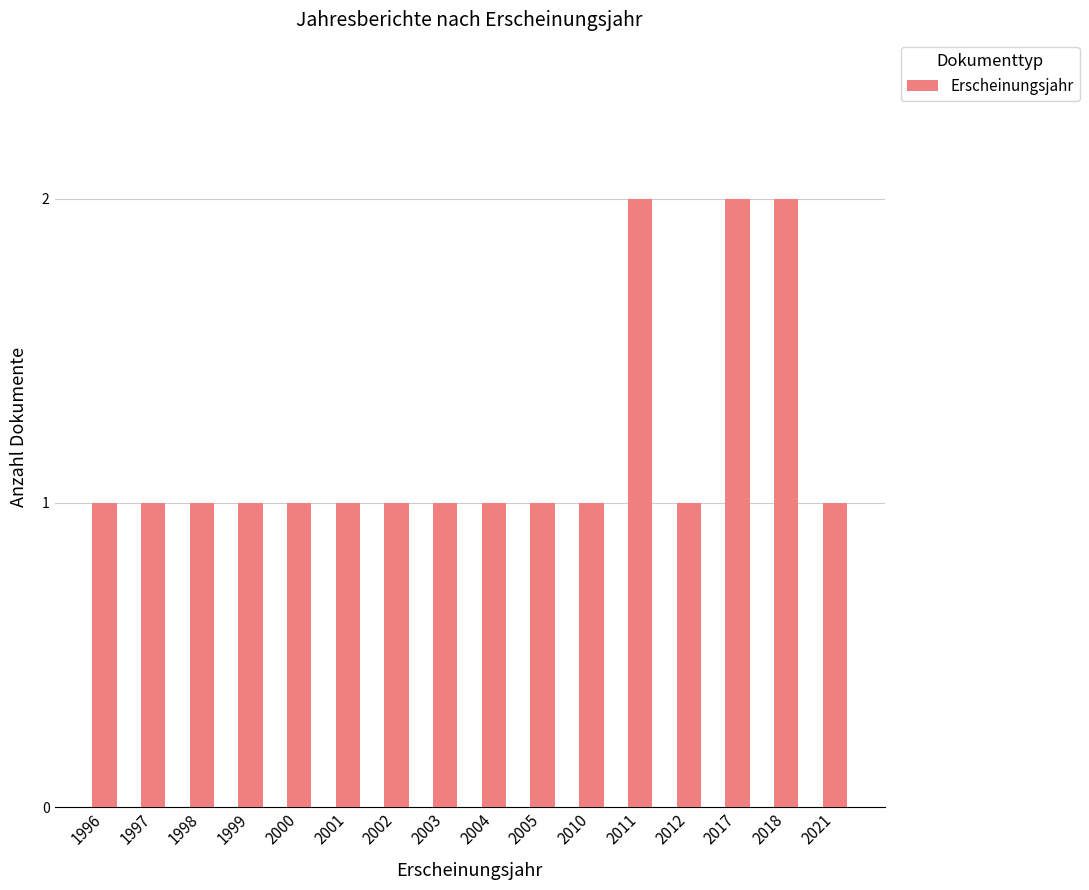

What is the maximum value shown in the chart?

2